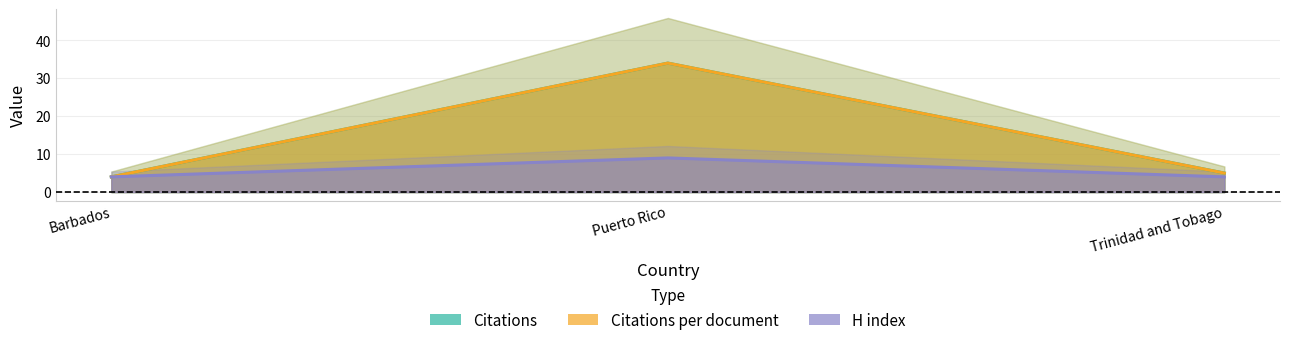

What is the label of the 1st point from the left?

Barbados